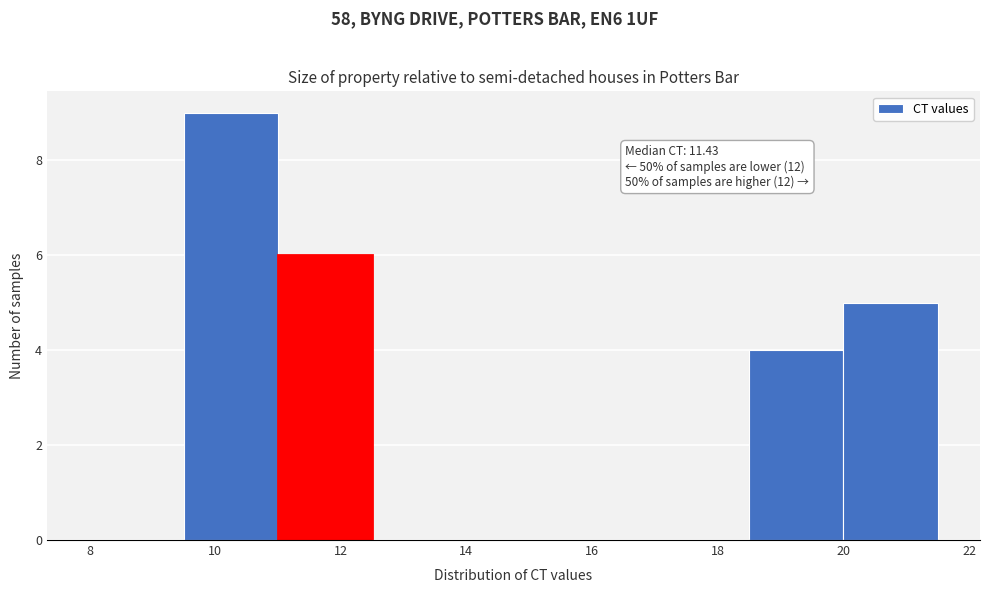

Over which range of the x-axis is the bar tallest?

9.5 to 11.0